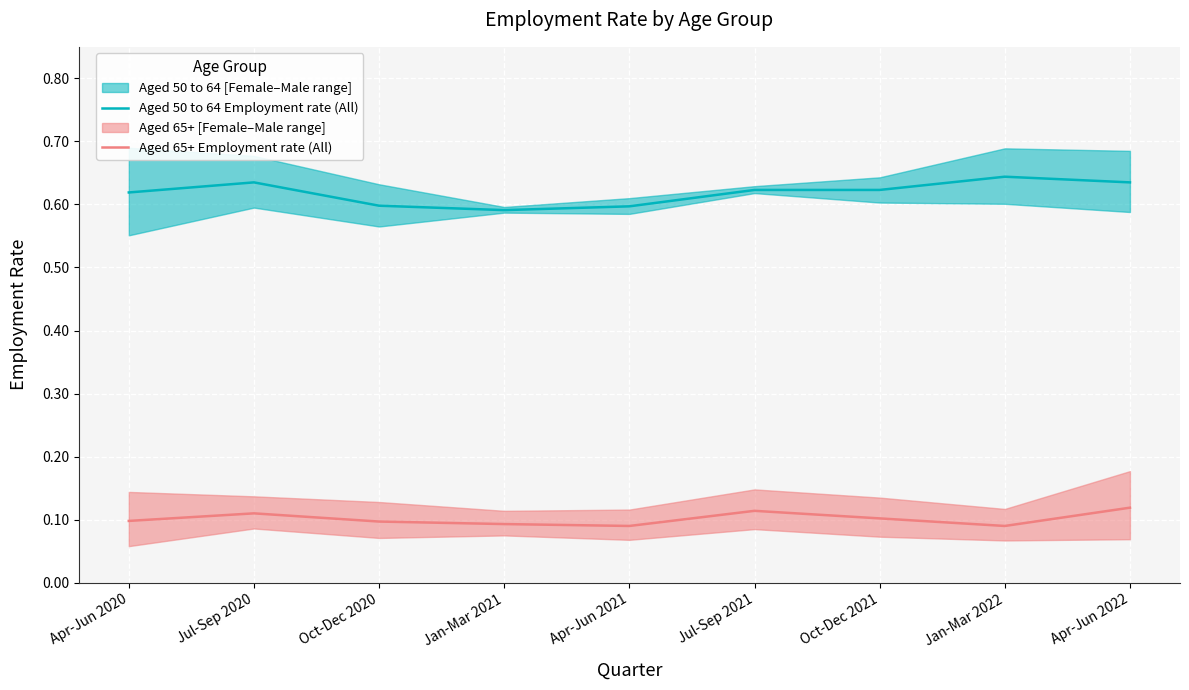

What is the total value across all series at Jan-Mar 2021?

0.7